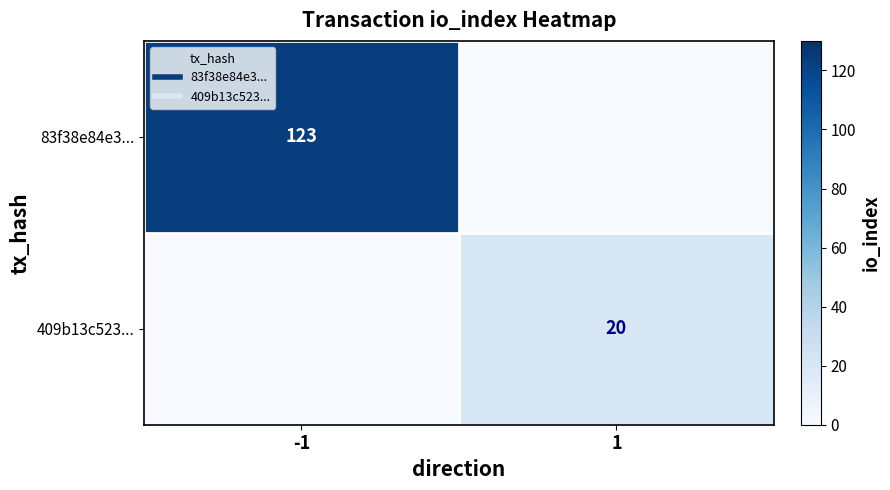

Rank the series by their average value, from highest to lowest.

83f38e84e3..., 409b13c523...